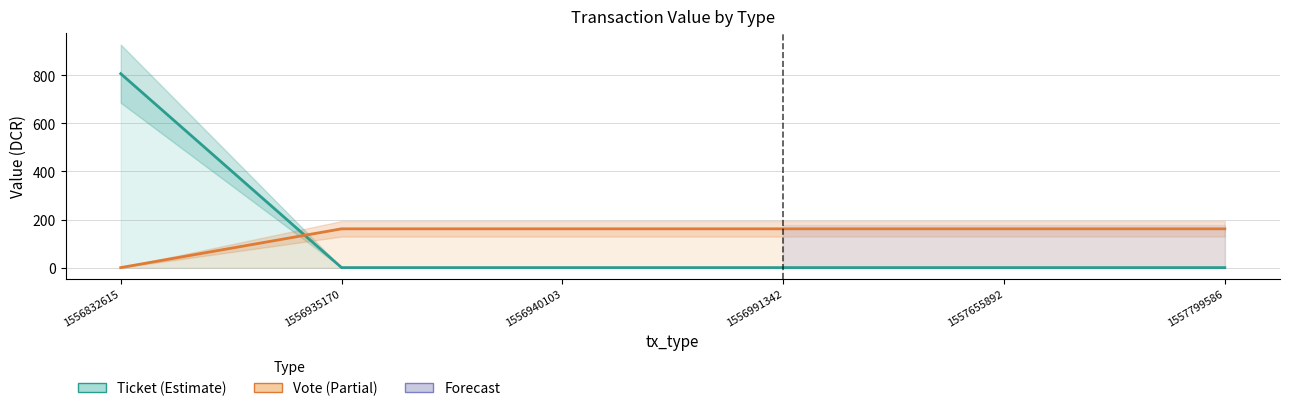

Which series changed the most between 1556935170 and 1557655892?

Ticket